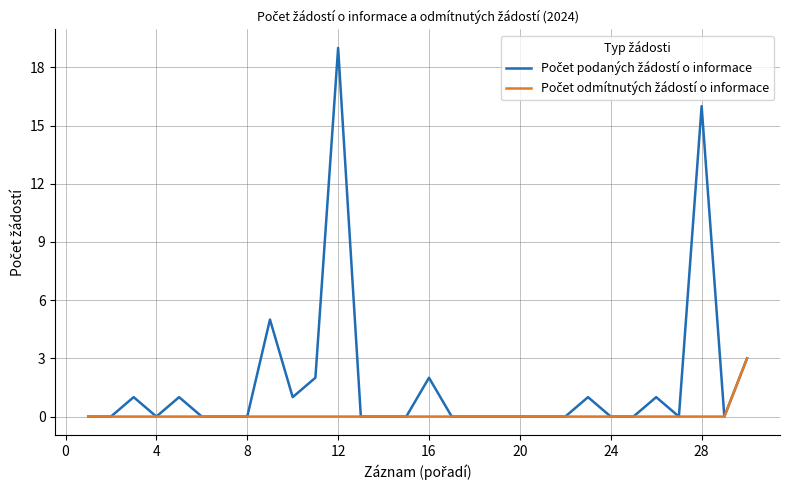

How many lines are shown in the chart?

2